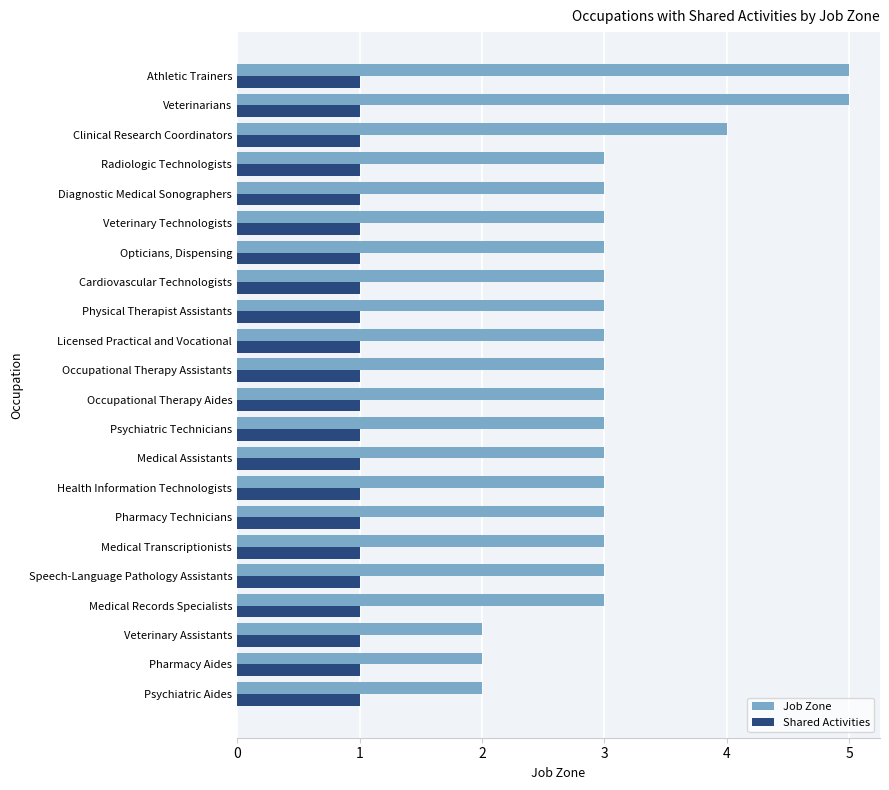

List the series in order of their peak value, lowest first.

Shared Activities, Job Zone